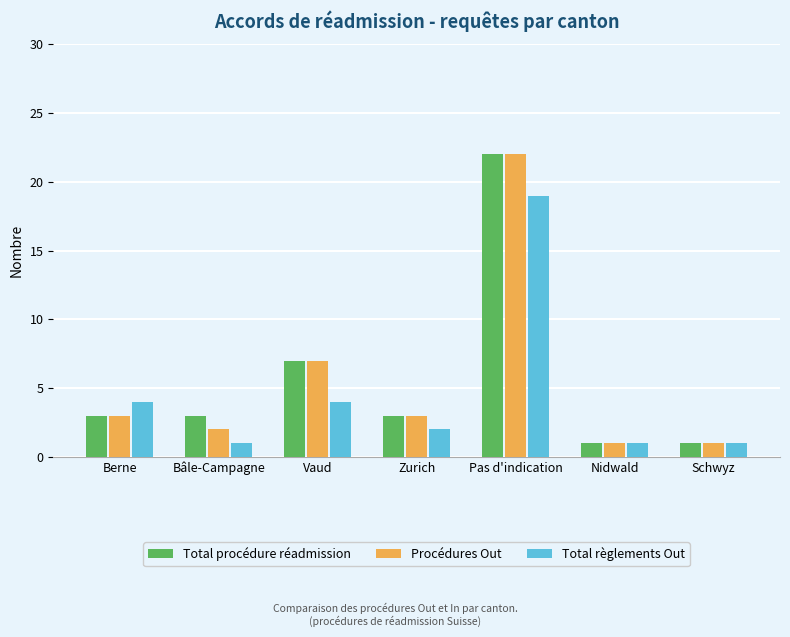

Reading right to left, extract all data points from this chart.

Total procédure réadmission: Schwyz=1	Nidwald=1	Pas d'indication=22	Zurich=3	Vaud=7	Bâle-Campagne=3	Berne=3
Procédures Out: Schwyz=1	Nidwald=1	Pas d'indication=22	Zurich=3	Vaud=7	Bâle-Campagne=2	Berne=3
Total règlements Out: Schwyz=1	Nidwald=1	Pas d'indication=19	Zurich=2	Vaud=4	Bâle-Campagne=1	Berne=4